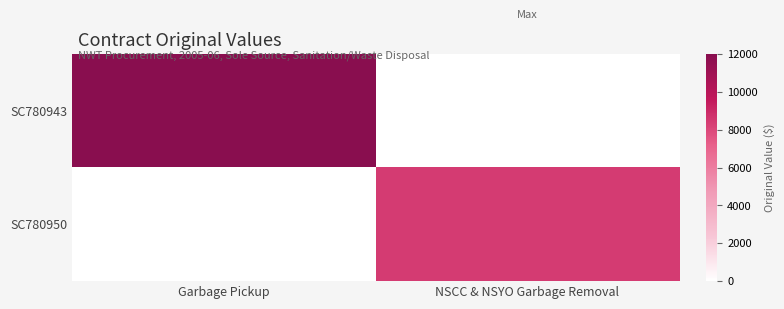

How many distinct data groups are displayed?

2